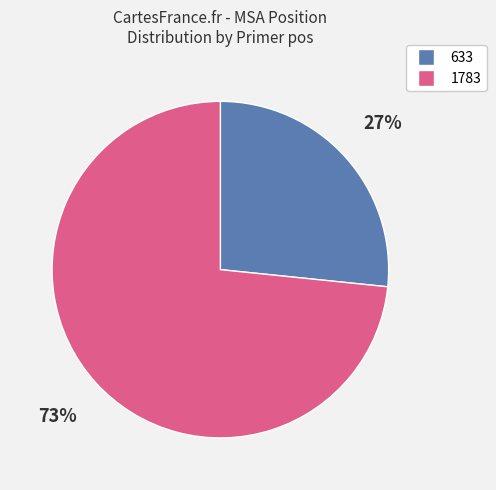

How many segments does this pie chart have?

2